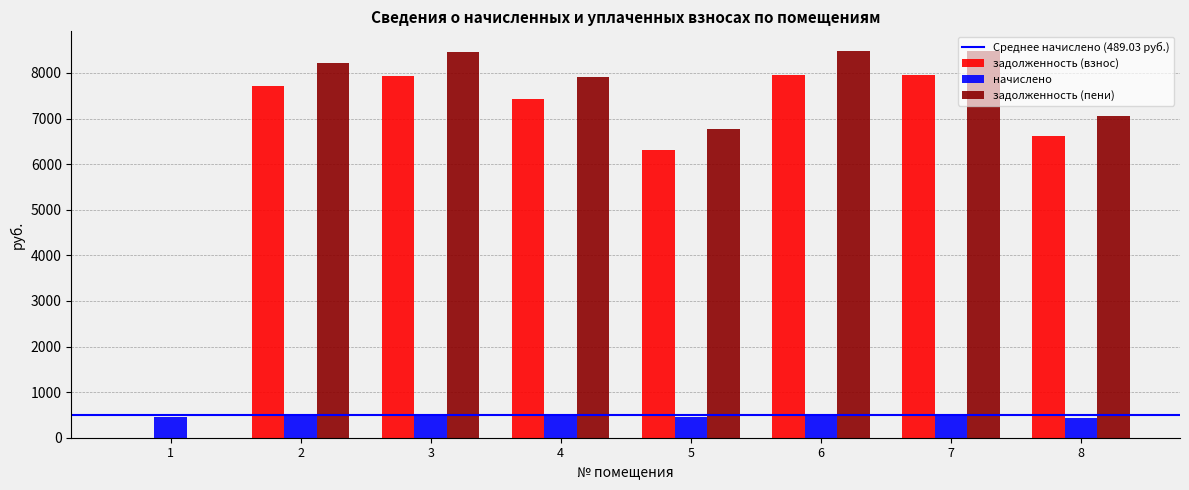

What is the highest value of the начислено series?

527.3